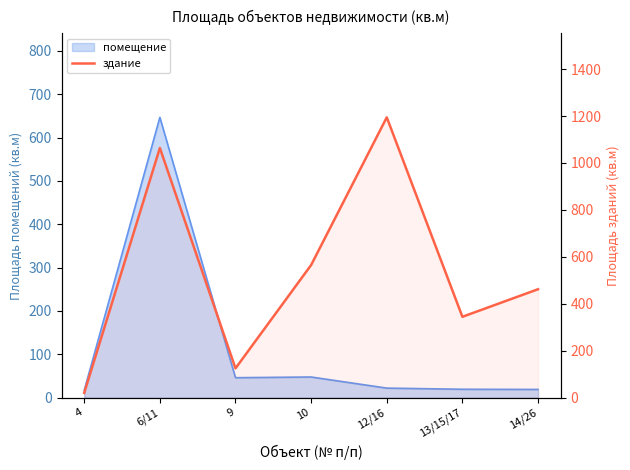

Where is the first local maximum?

6/11